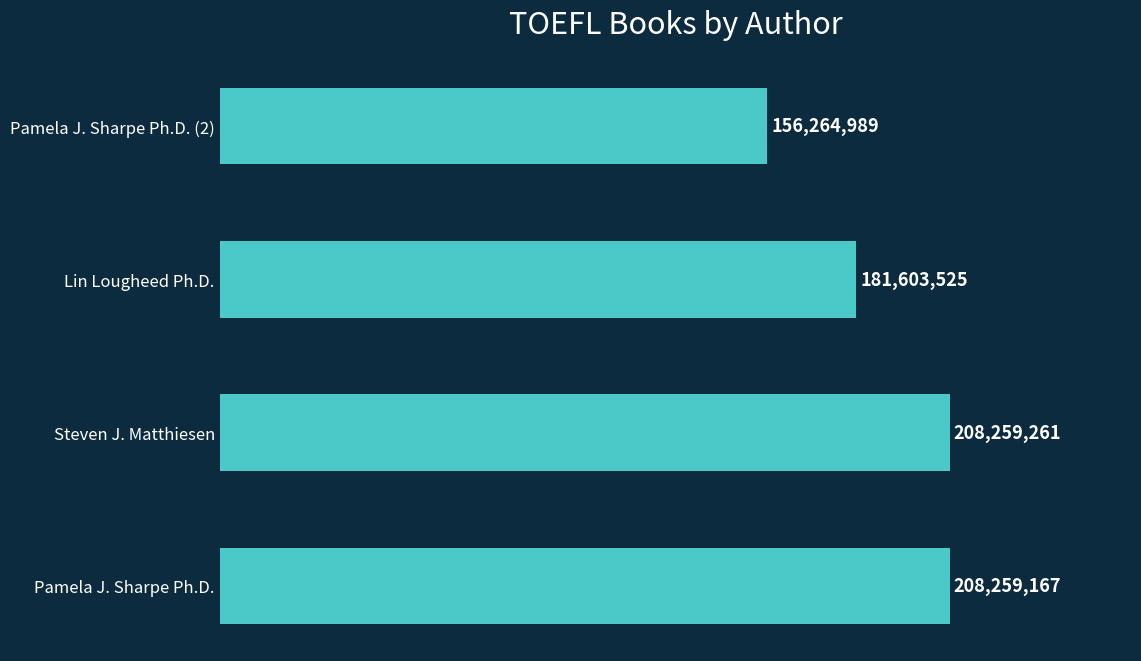

Are the bars horizontal?

Yes